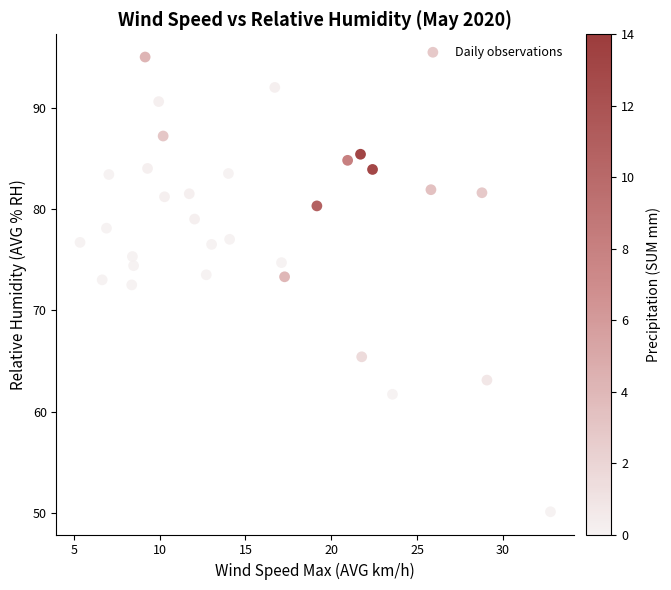

What Y value in the scatter plot is closest to 72?

72.5